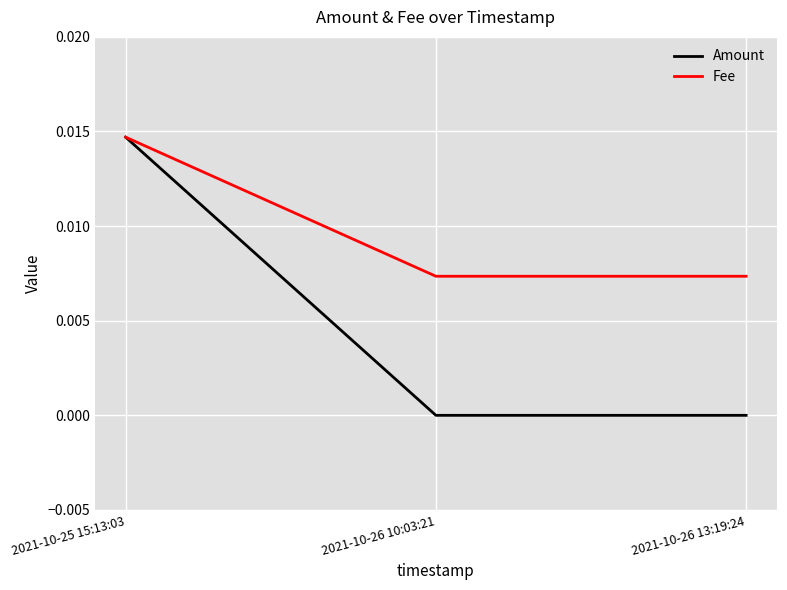

Between 2021-10-25 15:13:03 and 2021-10-26 13:19:24, which series saw the biggest shift?

Amount